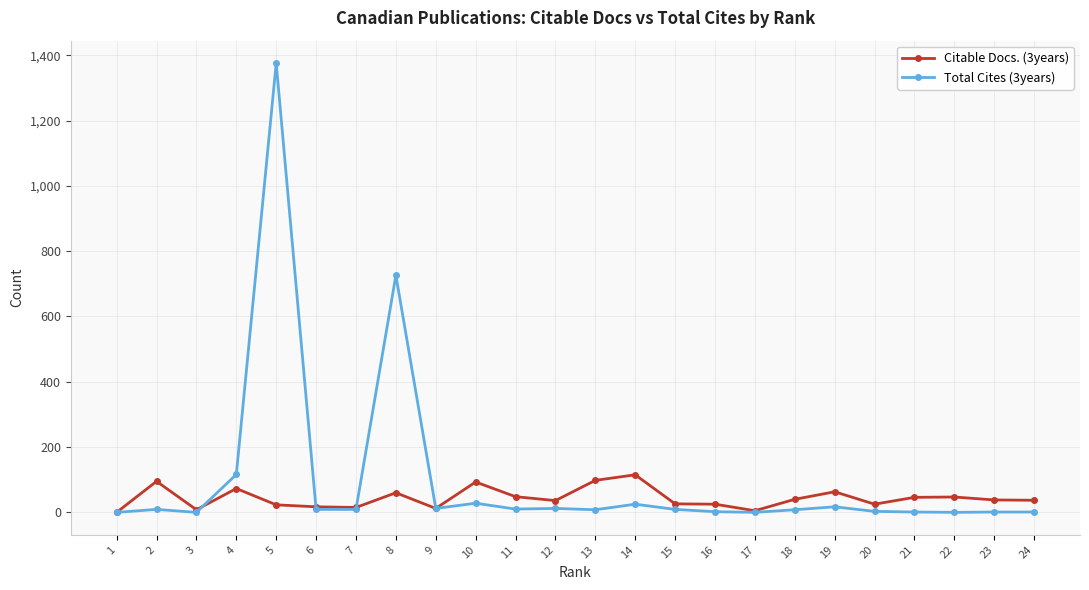

Is the value of Citable Docs. (3years) at 3 greater than the value of Total Cites (3years) at 14?

No